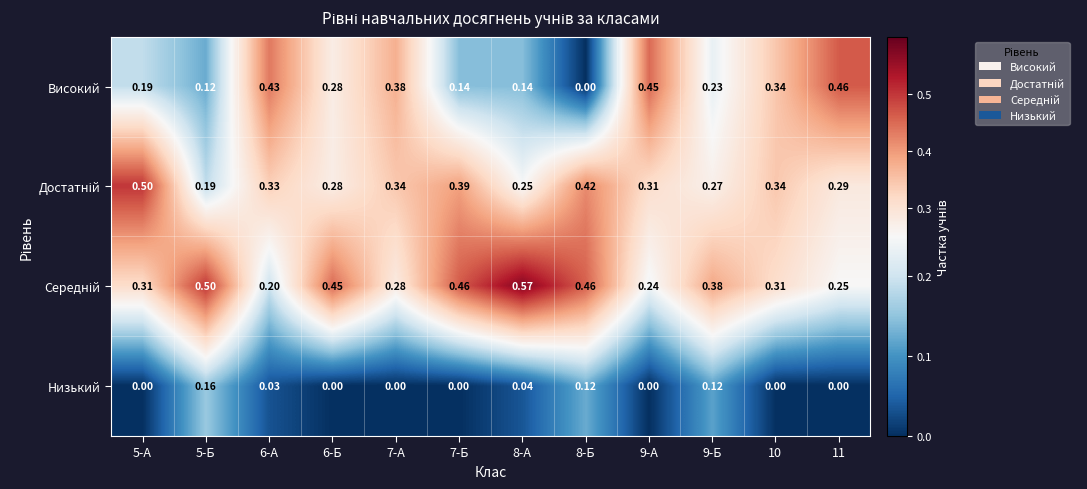

Which label corresponds to the largest value in the chart?

8-А